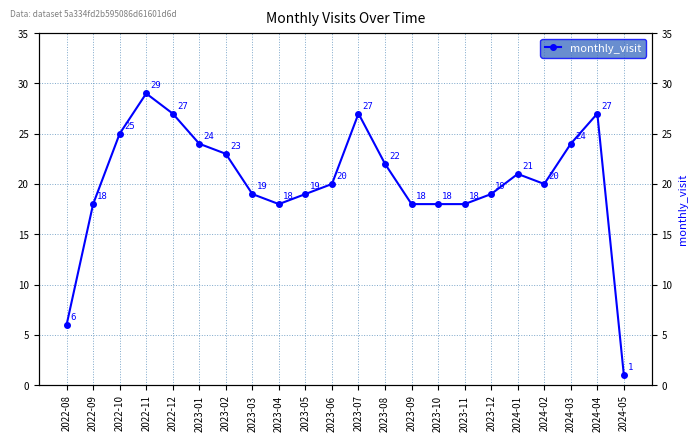

How many data points are less than 20?

10